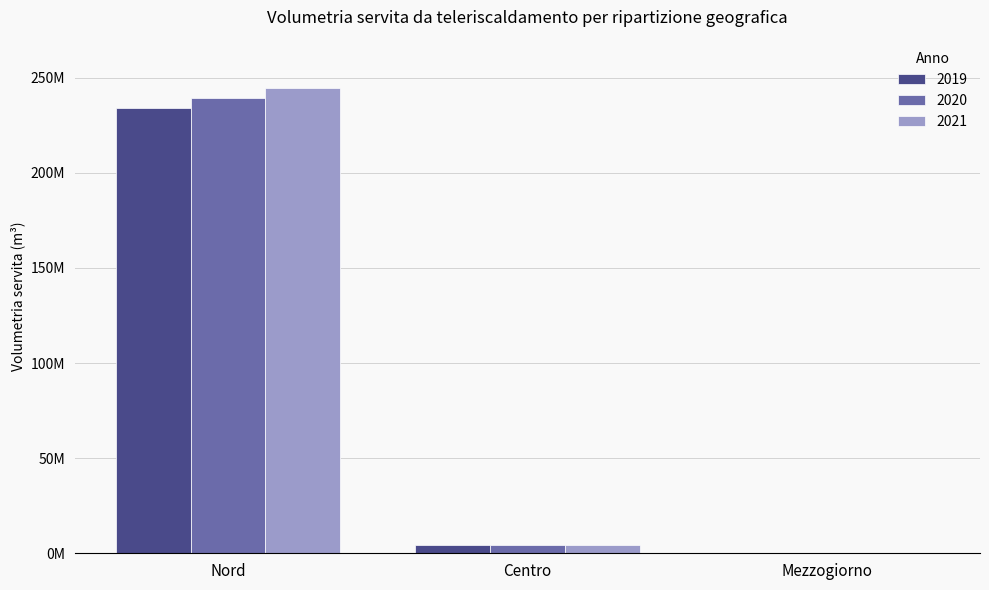

True or false: 2020 has a value of 137803086 at Nord.

False